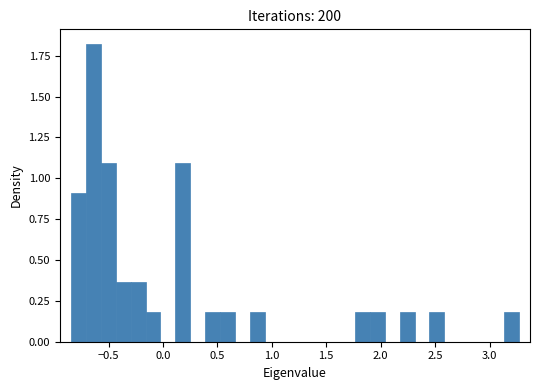

Around what value on the x-axis is the tallest bar? Give the approximate position of its centre, as read against the axis.

-0.65